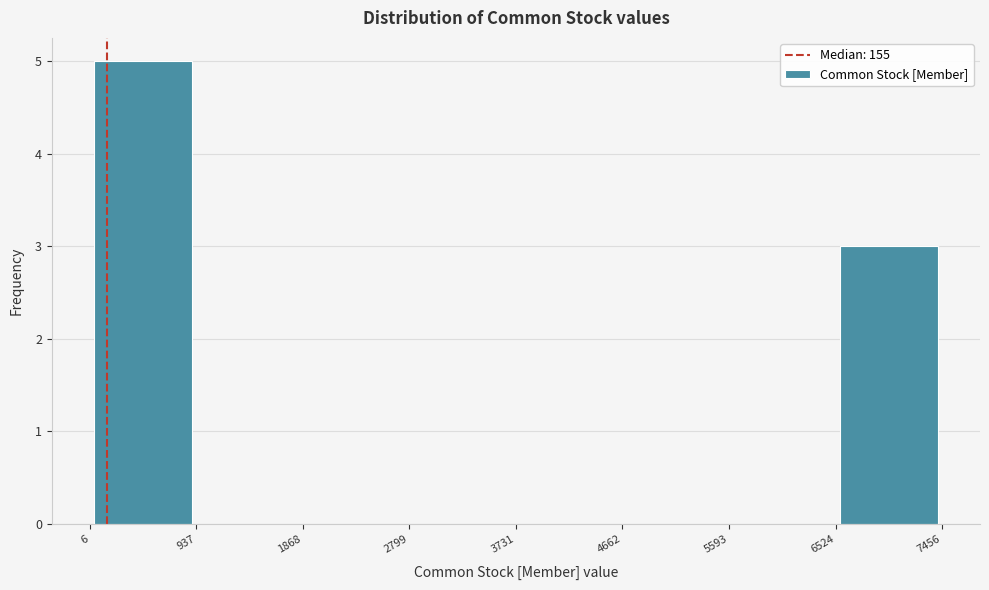

Reading left to right, list every bar in this chart as the range it spans on the x-axis followed by its height. The values are not printed on the chart, so give them approximately, as read against the axis.

6 to 937: 5
937 to 1868: 0
1868 to 2799: 0
2799 to 3731: 0
3731 to 4662: 0
4662 to 5593: 0
5593 to 6524: 0
6524 to 7456: 3